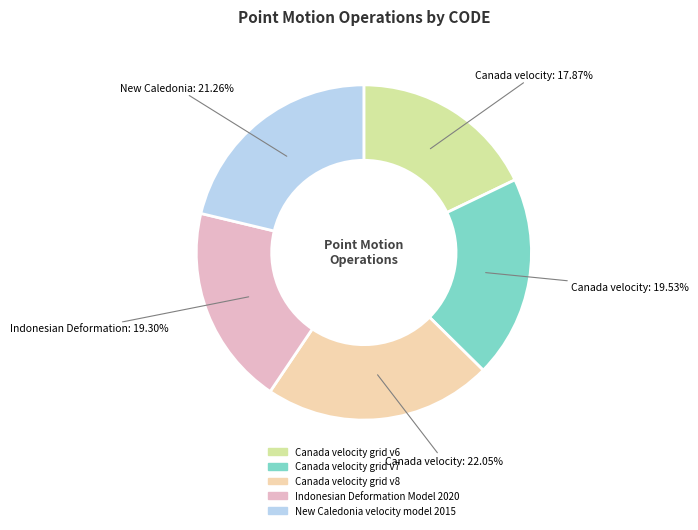

How many segments does this pie chart have?

5